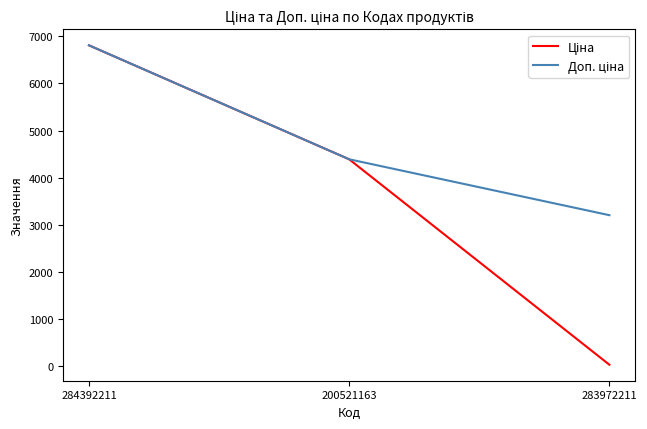

At which category is the sum across all series the highest?

284392211